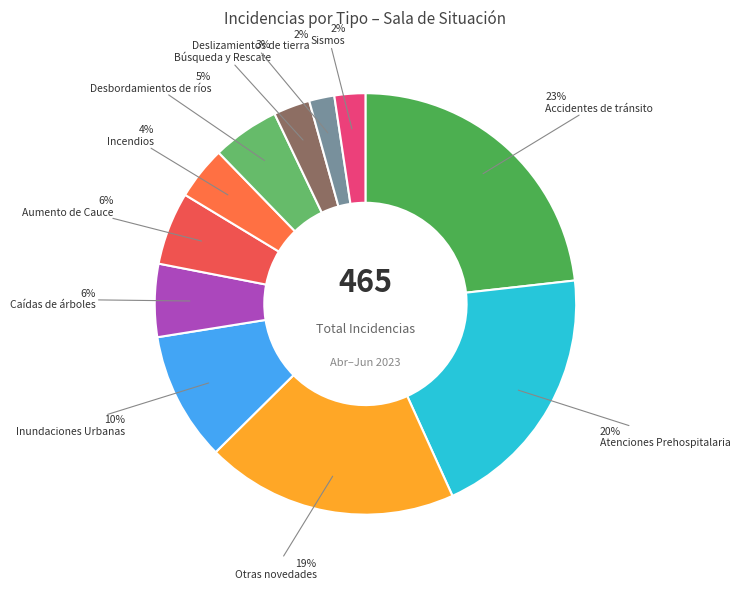

Which category has the biggest portion of the pie?

Accidentes de tránsito